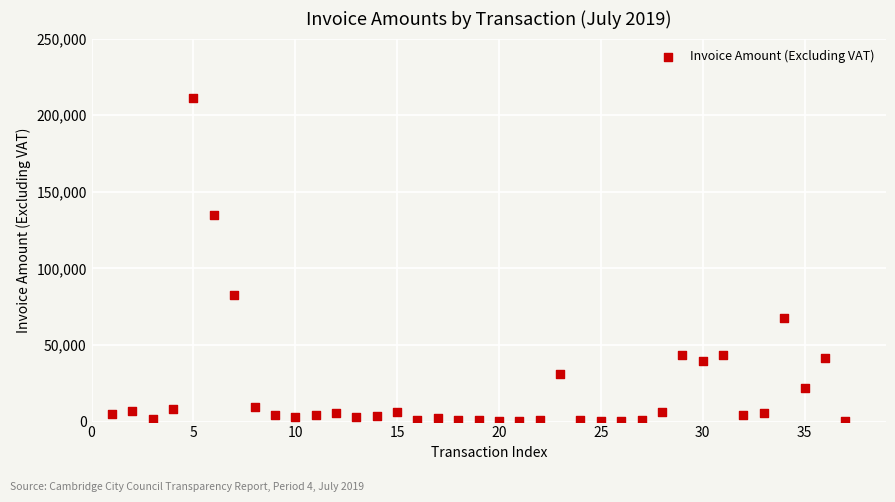

What Y value in the scatter plot is closest to 105978?

82804.9